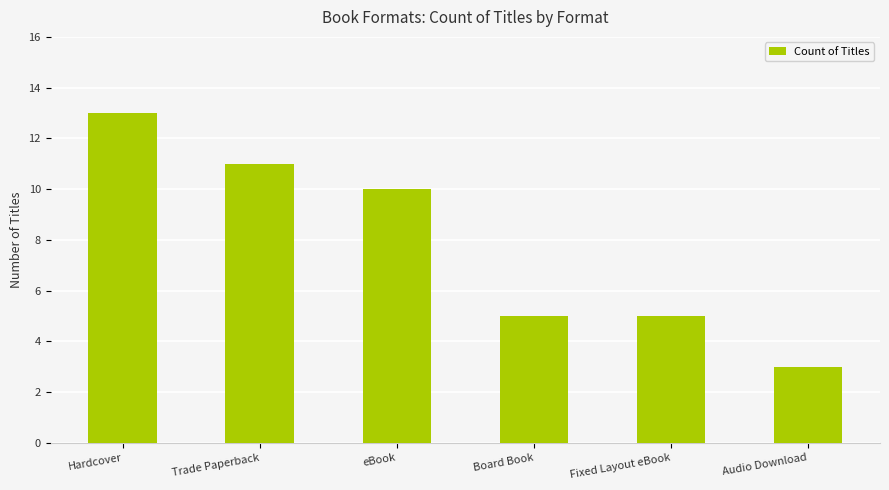

What is the difference between the values at Fixed Layout eBook and Trade Paperback?

6